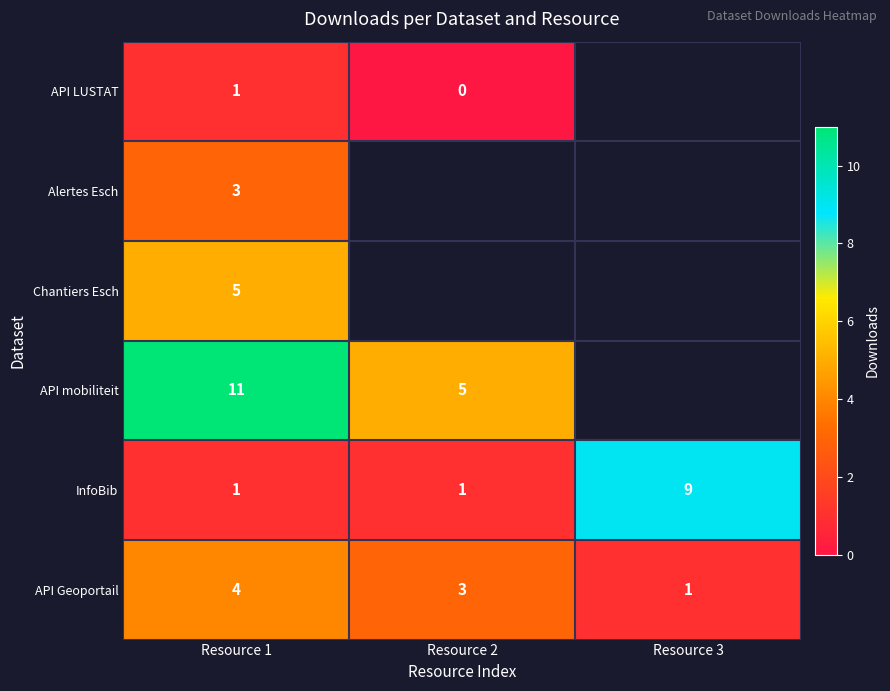

Is it true that API mobiliteit equals 7 at Resource 2?

False